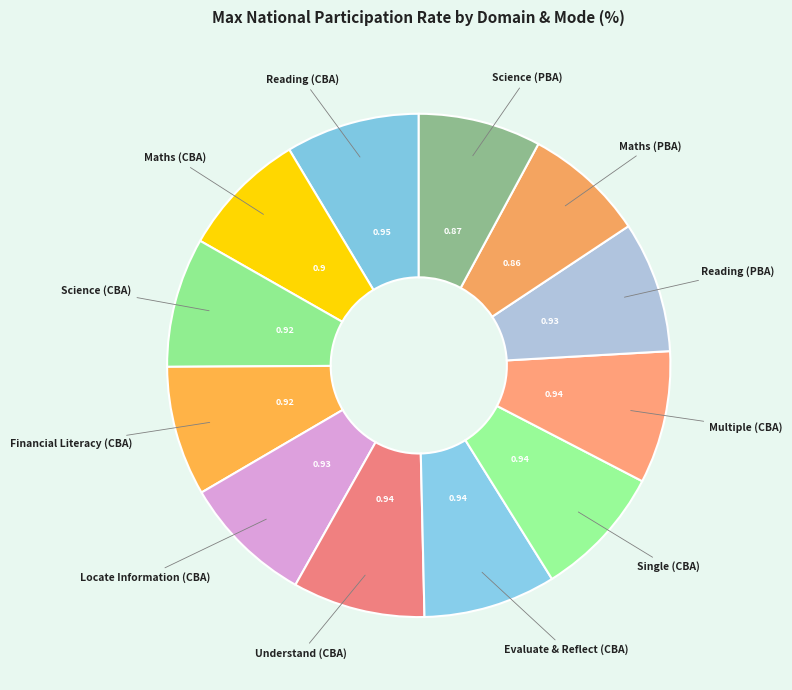

Is it true that Evaluate & Reflect (CBA) is 9% of the pie?

True